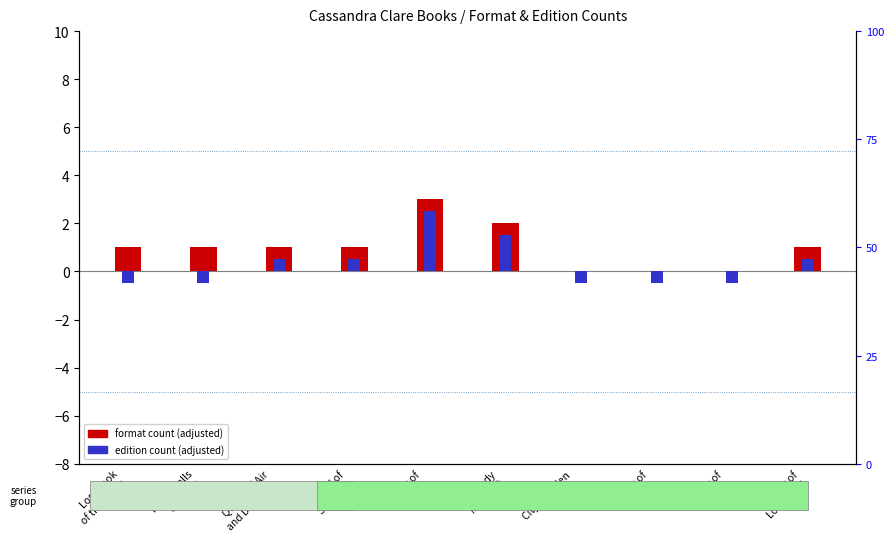

How many bars are there in each group?

2